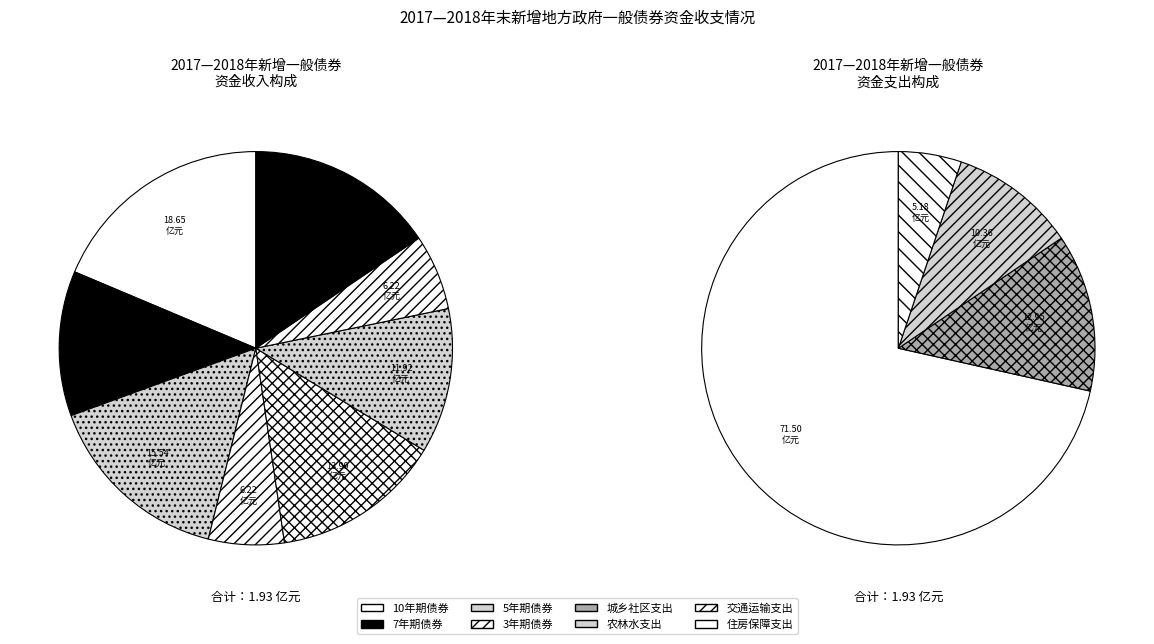

What percentage is the 2017年第1批一般新增债券7年期 slice, to the nearest percent?

16%